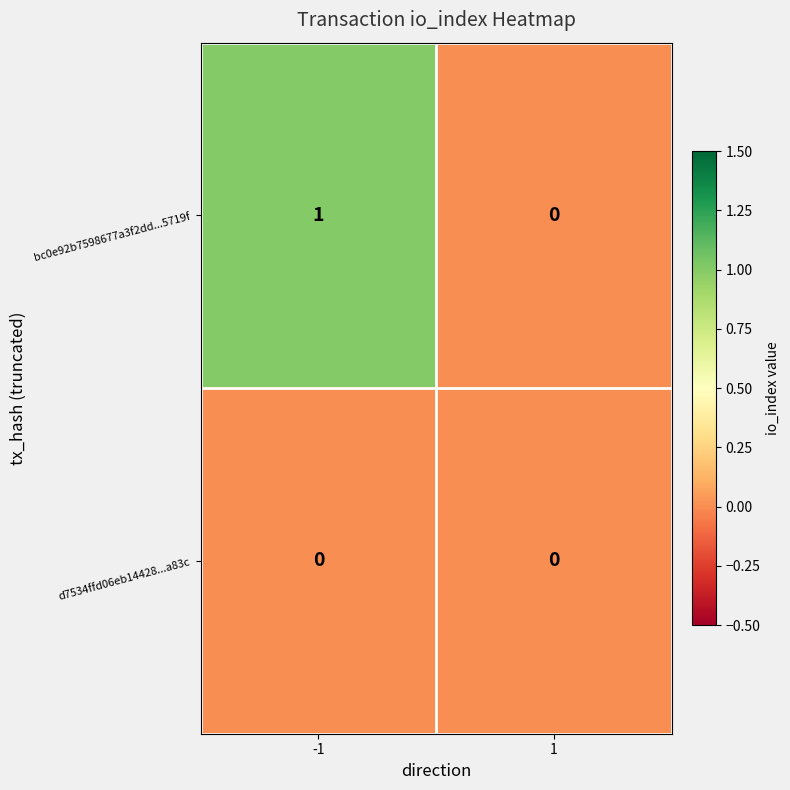

Reading left to right, transcribe all the data shown in this chart.

bc0e92b7598677a3f2dd...5719f: -1=1	1=0
d7534ffd06eb14428...a83c: -1=0	1=0